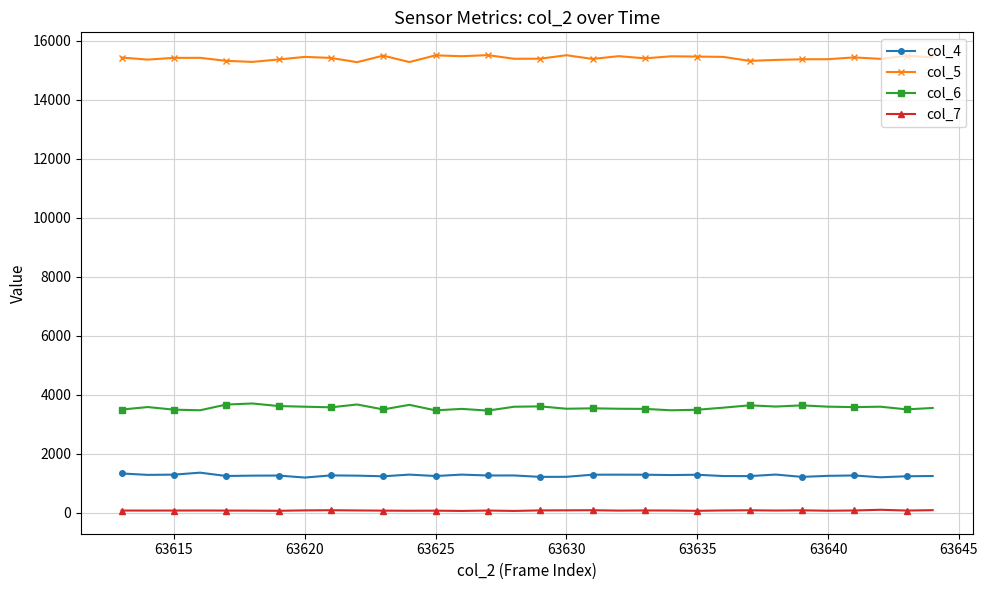

What is the value of the col_6 point at the 17th from the left?

3605